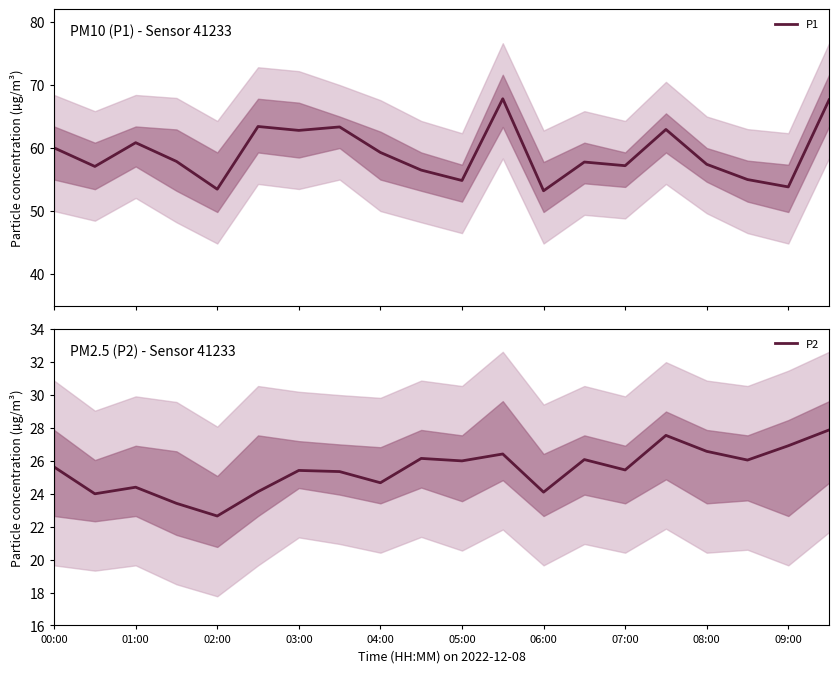

Rank the series by their maximum value, from highest to lowest.

P1, P2